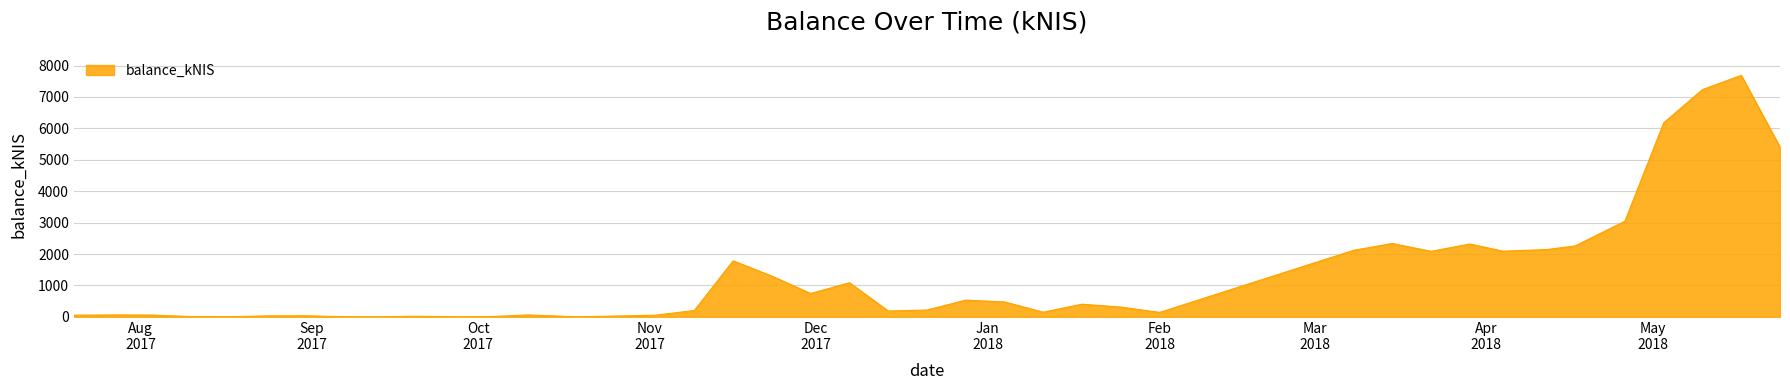

List the labels in order of value, largest first.

2018-05-17, 2018-05-10, 2018-05-03, 2018-05-24, 2018-04-26, 2018-03-15, 2018-03-29, 2018-04-17, 2018-04-12, 2018-03-08, 2018-04-04, 2018-03-22, 2017-11-16, 2017-11-23, 2017-12-07, 2017-11-30, 2017-12-28, 2018-01-04, 2018-01-18, 2018-01-25, 2017-12-21, 2017-11-09, 2017-12-14, 2018-01-11, 2018-02-01, 2017-10-10, 2017-07-27, 2017-08-03, 2017-11-02, 2017-07-20, 2017-08-31, 2017-08-24, 2017-09-19, 2017-08-10, 2017-10-03, 2017-08-17, 2017-09-07, 2017-09-14, 2017-09-28, 2017-10-19